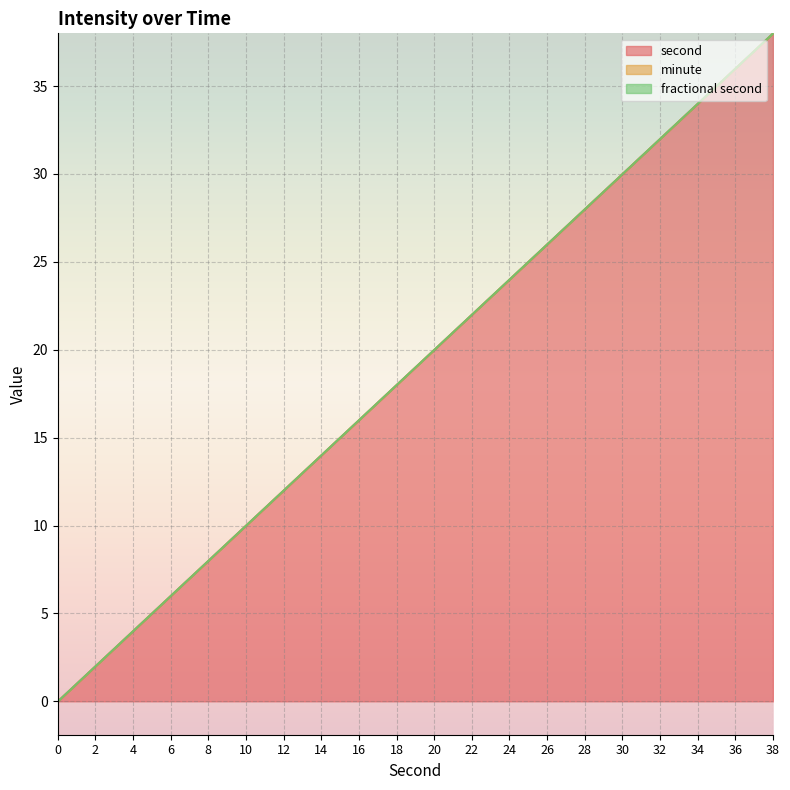

Reading right to left, what are all the values shown in this chart?

second: 38=38	36=36	34=34	32=32	30=30	28=28	26=26	24=24	22=22	20=20	18=18	16=16	14=14	12=12	10=10	8=8	6=6	4=4	2=2	0=0
minute: 38=0	36=0	34=0	32=0	30=0	28=0	26=0	24=0	22=0	20=0	18=0	16=0	14=0	12=0	10=0	8=0	6=0	4=0	2=0	0=0
fractional second: 38=0	36=0	34=0	32=0	30=0	28=0	26=0	24=0	22=0	20=0	18=0	16=0	14=0	12=0	10=0	8=0	6=0	4=0	2=0	0=0